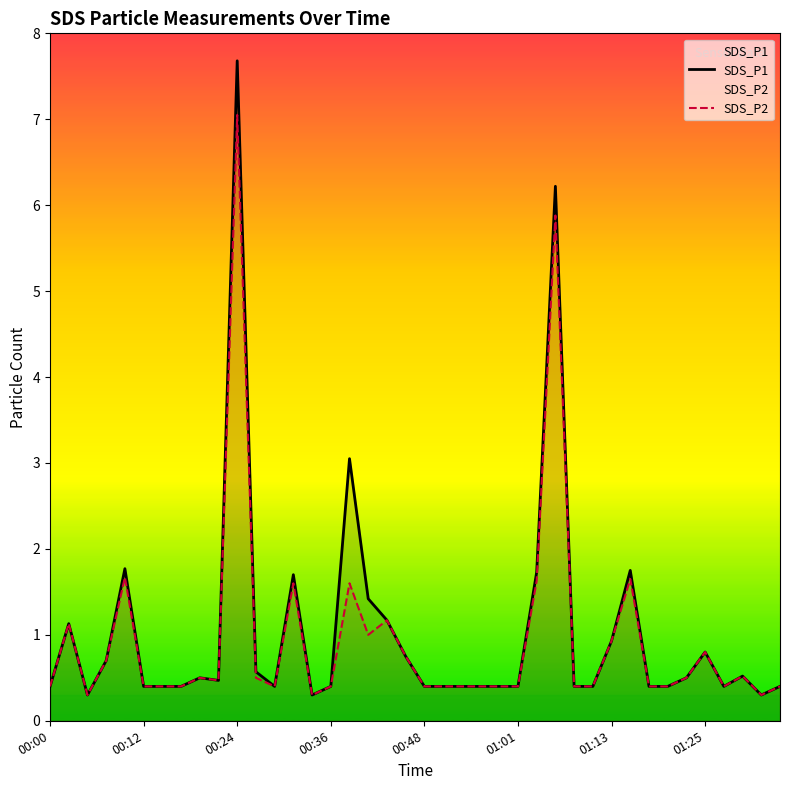

At which category is the sum across all series the highest?

00:24